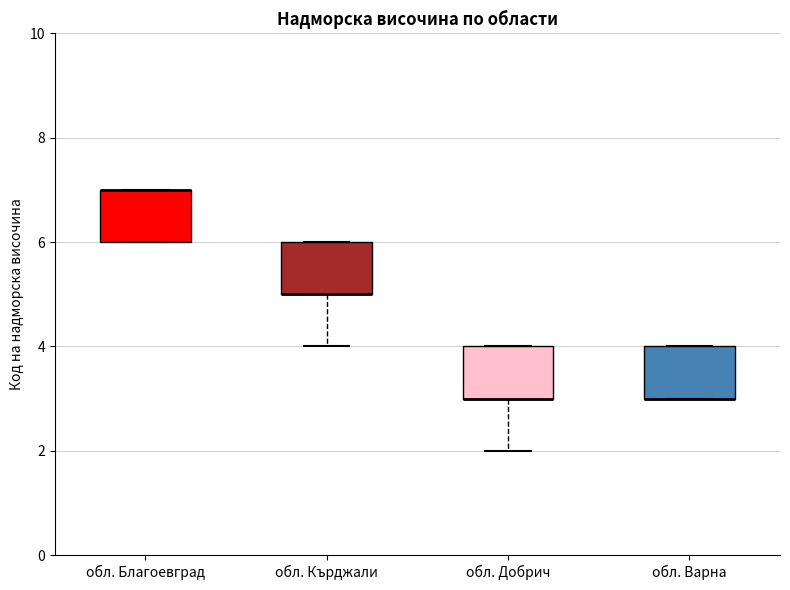

Where is the upper edge of the box for обл. Варна on the y-axis? The values are not printed on the chart, so give them approximately, as read against the axis.

4